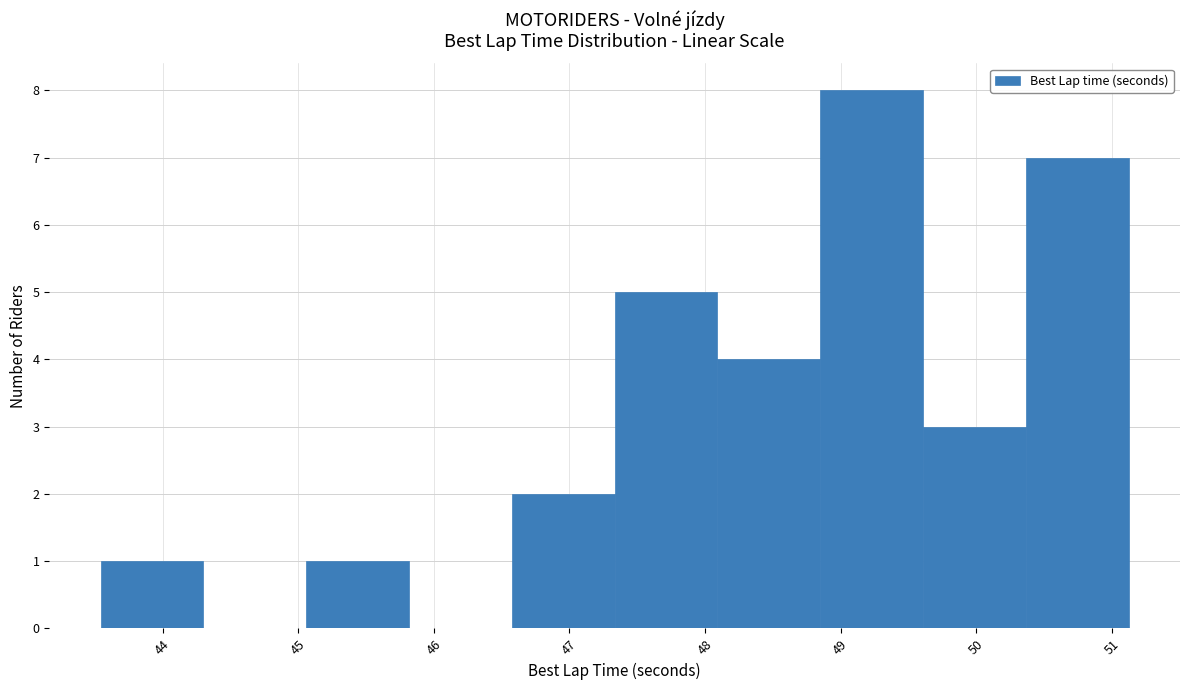

How tall is the bar that spans 45.1 to 45.8 on the x-axis? Neither the bar edges nor the heights are printed on the chart, so give them approximately, as read against the axes.

1